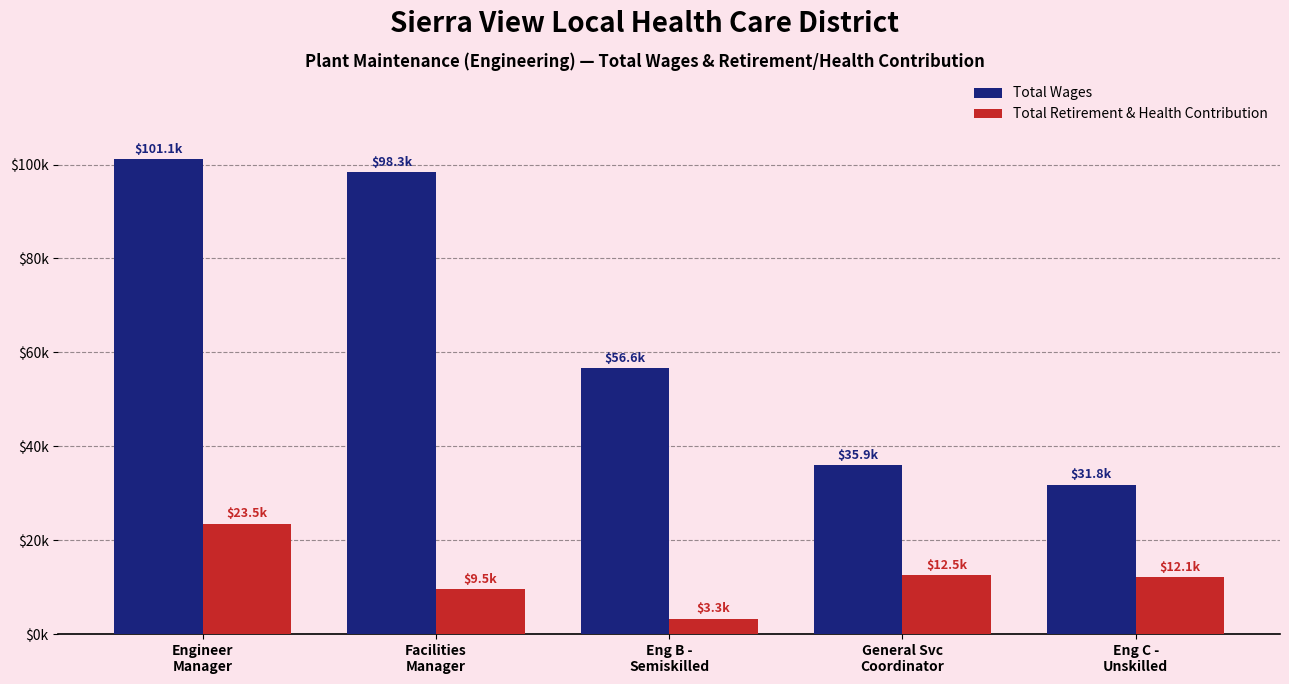

What are all the series names shown in the legend?

Total Wages, Total Retirement & Health Contribution